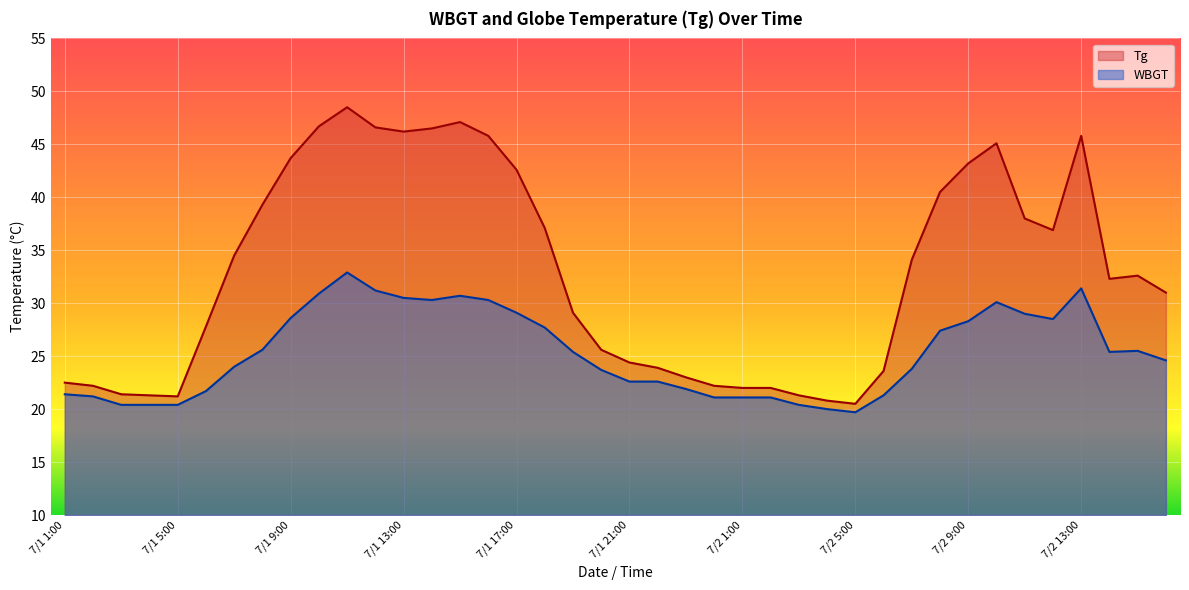

In Tg, how many points are higher than both neighbors (excluding endpoints)?

5